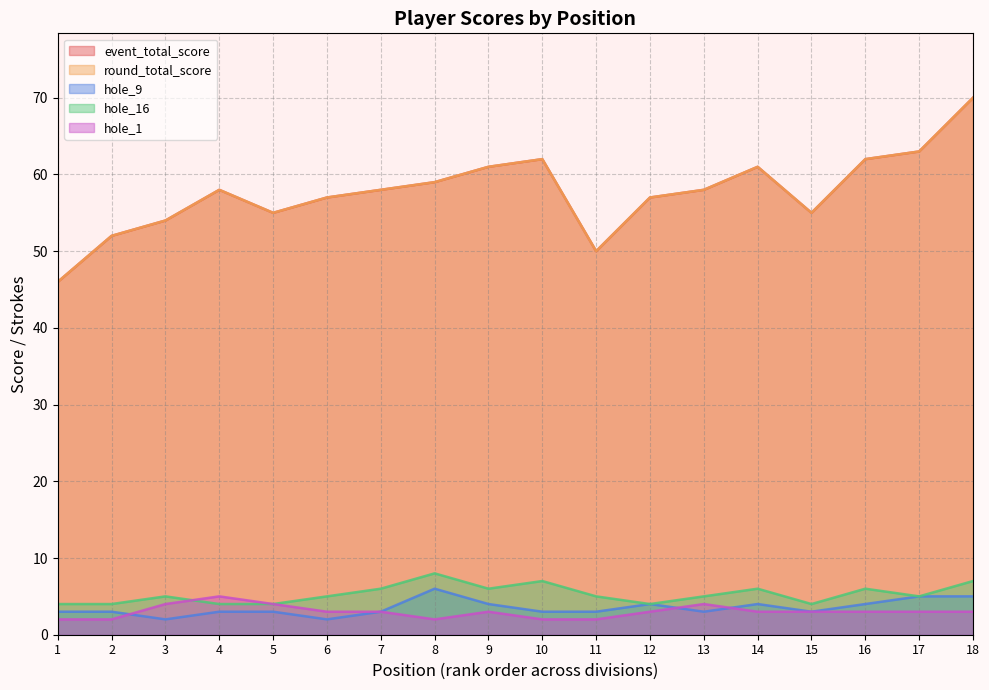

What are all the series names shown in the legend?

event_total_score, round_total_score, hole_9, hole_16, hole_1